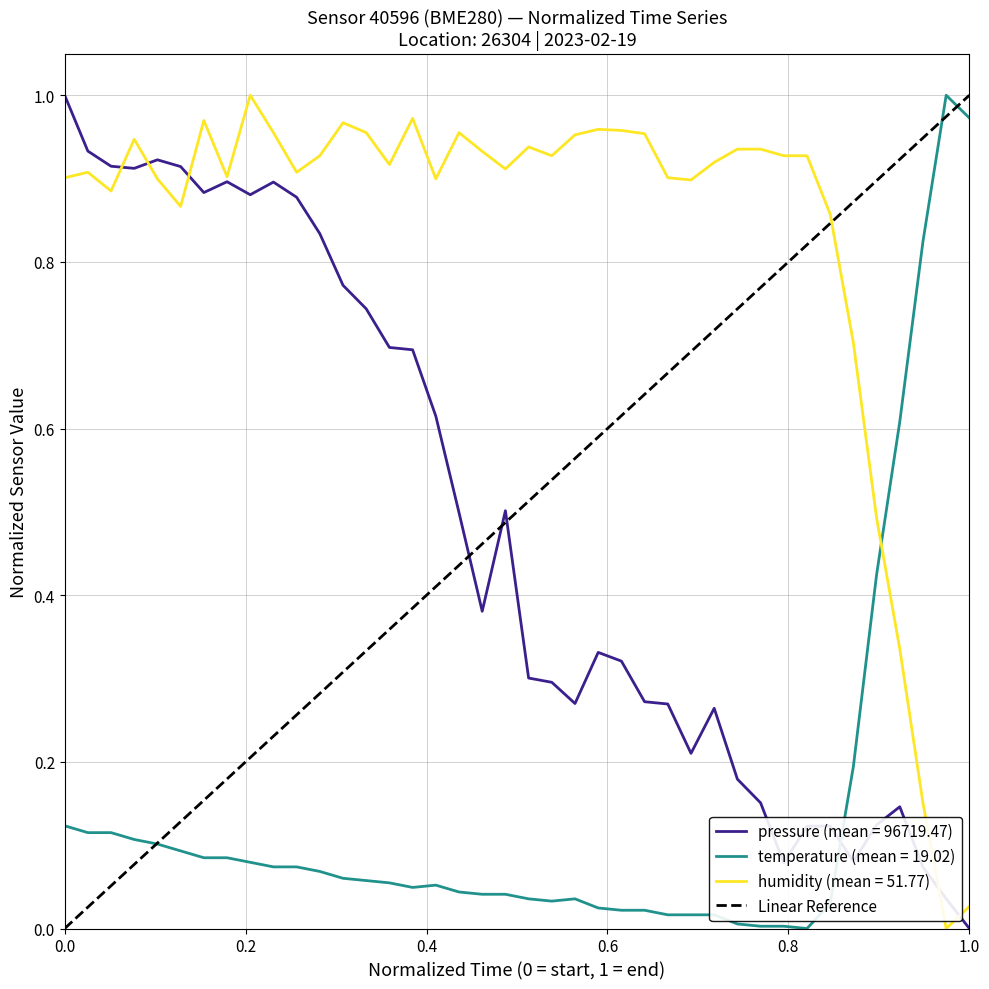

How many times do temperature (mean = 19.02) and humidity (mean = 51.77) cross each other?

1